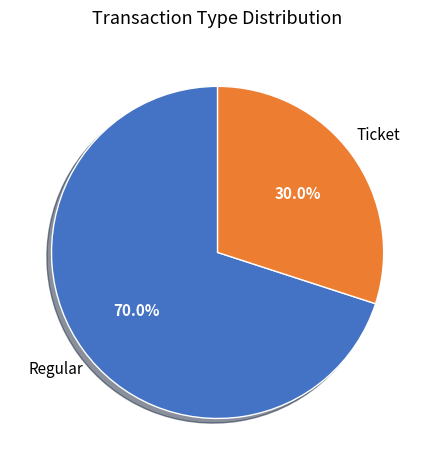

True or false: Ticket accounts for 30% of the total.

True